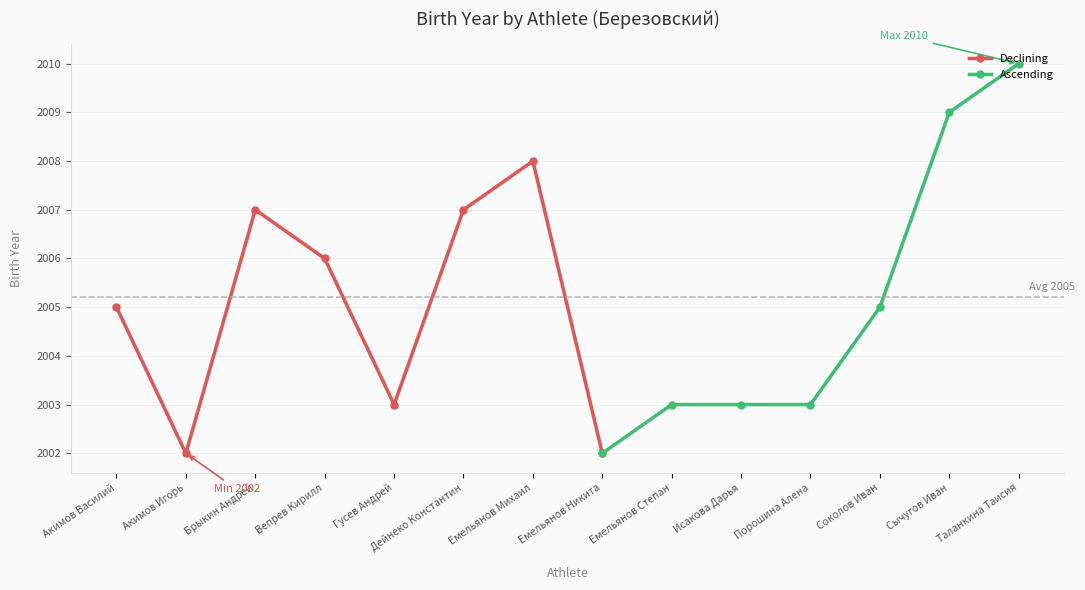

What is the sum of all values?

28073